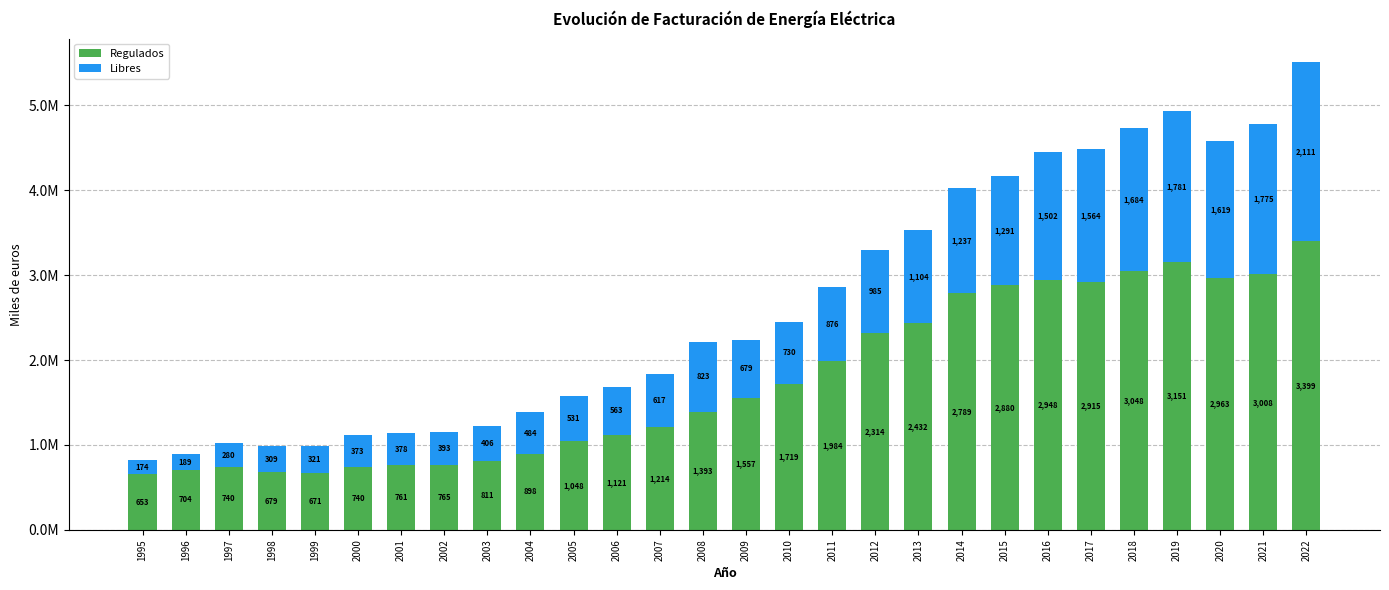

What are all the series names shown in the legend?

Regulados, Libres